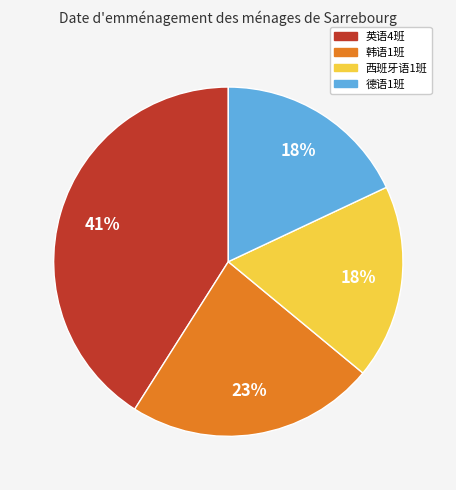

Is there a majority slice in this chart?

No